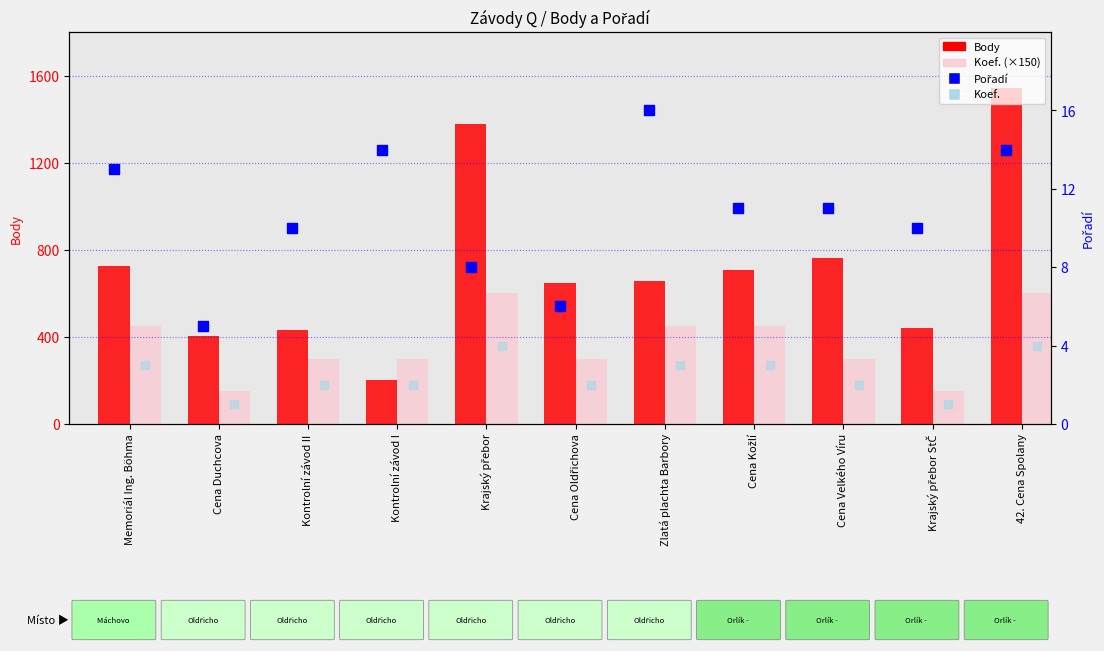

What are all the series names shown in the legend?

Body, Koef. (×150), Pořadí, Koef.